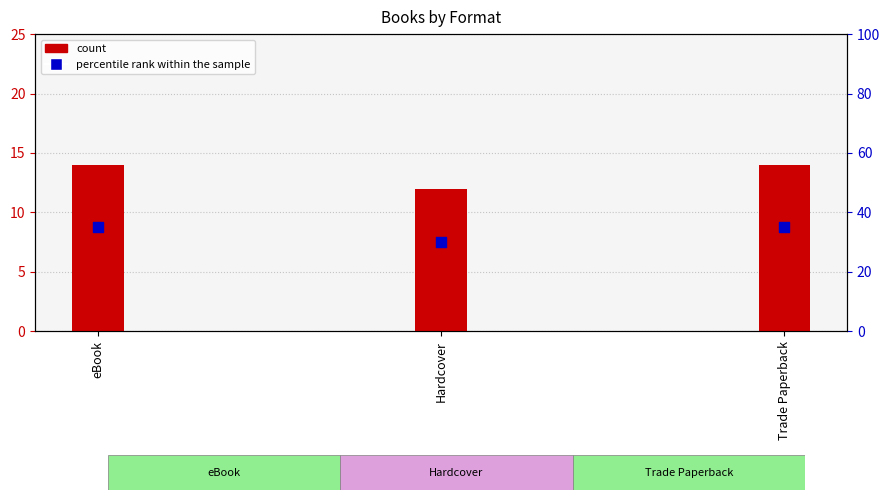

Which series has the widest spread of Y values?

percentile rank within the sample